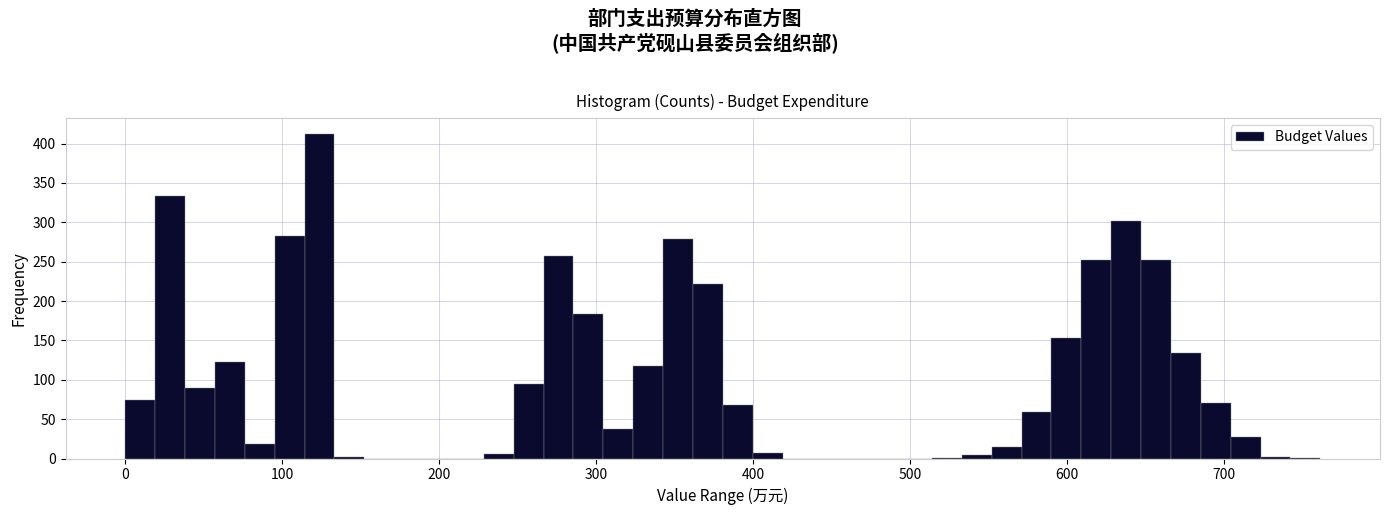

Around what value on the x-axis is the tallest bar? Give the approximate position of its centre, as read against the axis.

120